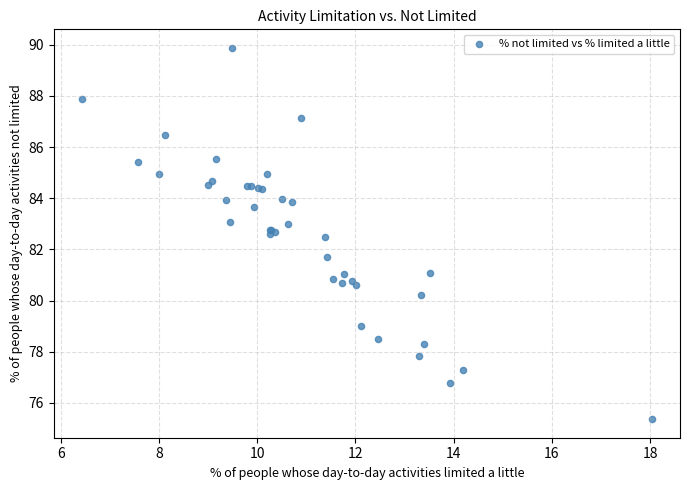

What Y value in the scatter plot is closest to 82?

81.7